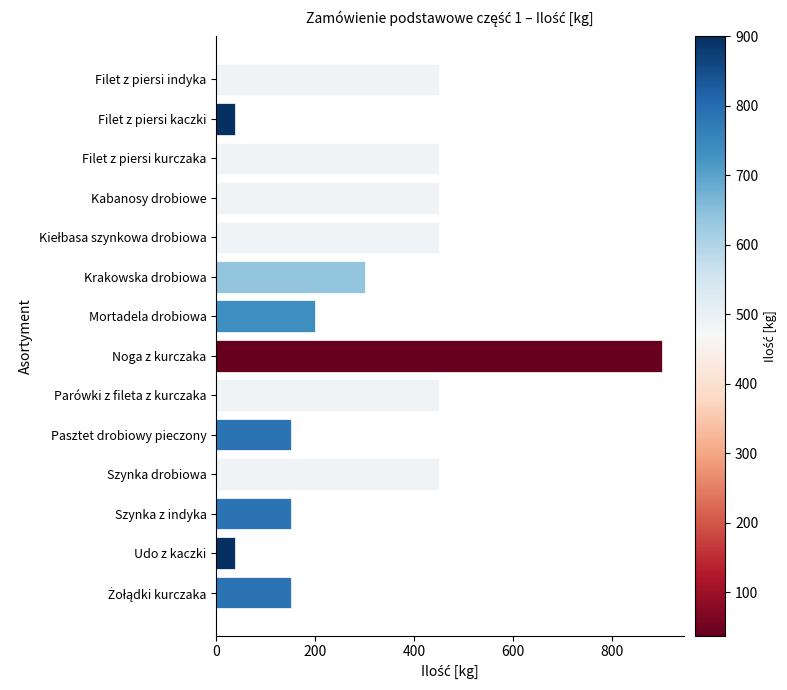

At which category does the chart reach its peak across all series?

Noga z kurczaka